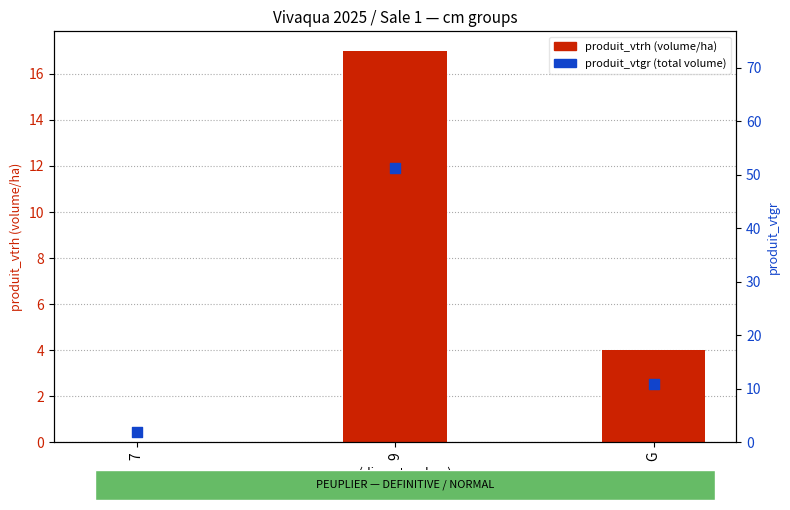

What are all the series names shown in the legend?

produit_vtrh (volume/ha), produit_vtgr (total volume)